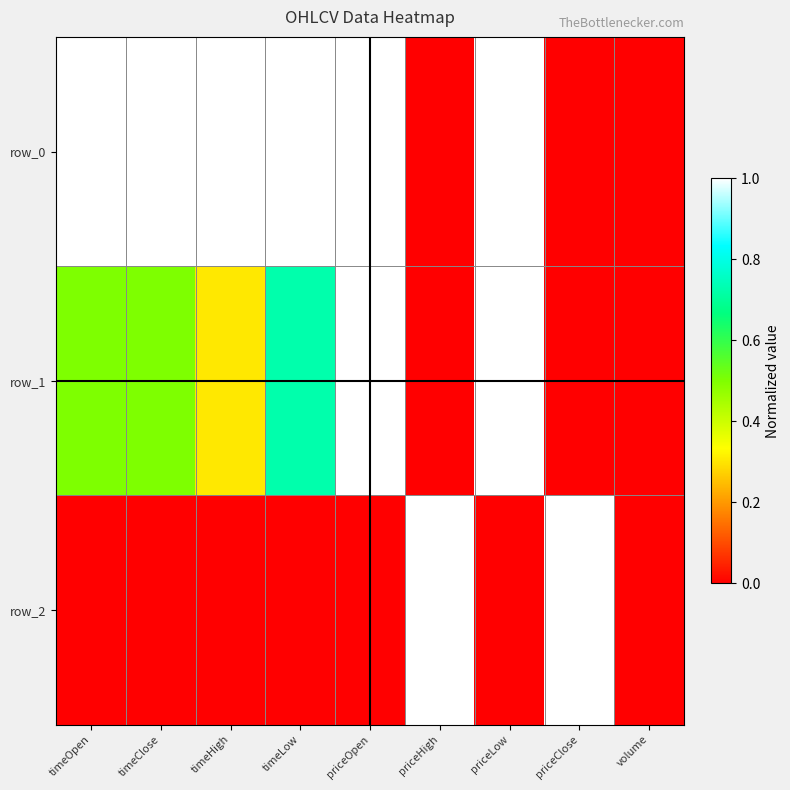

Where is row_2 nearest to the value 0?

timeOpen